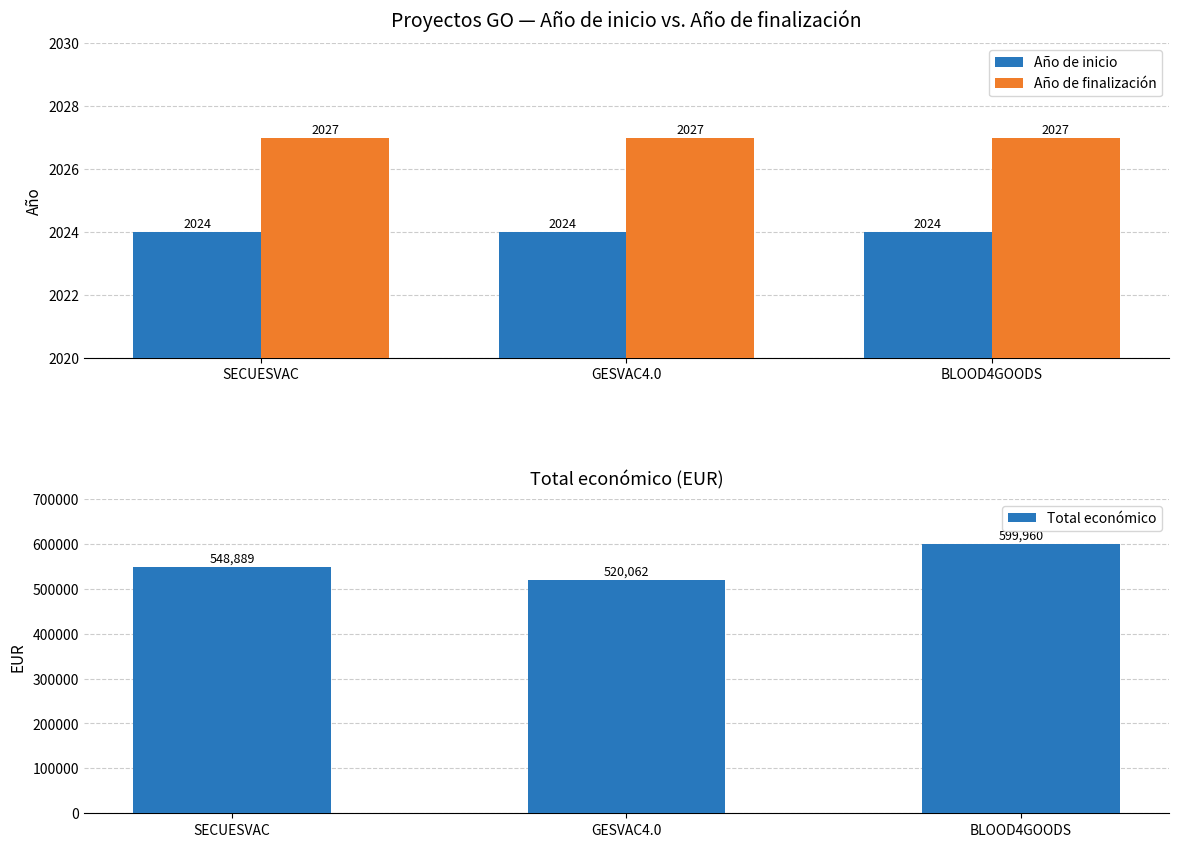

What are all the series names shown in the legend?

Año de inicio, Año de finalización, Total económico